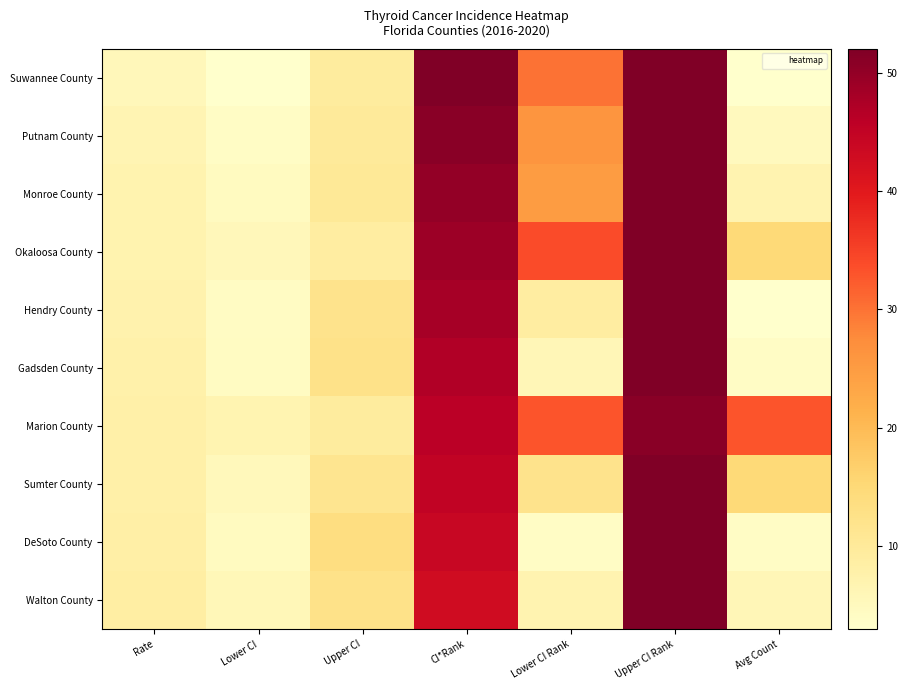

Which has a higher value, Lower CI Rank or Rate?

Lower CI Rank